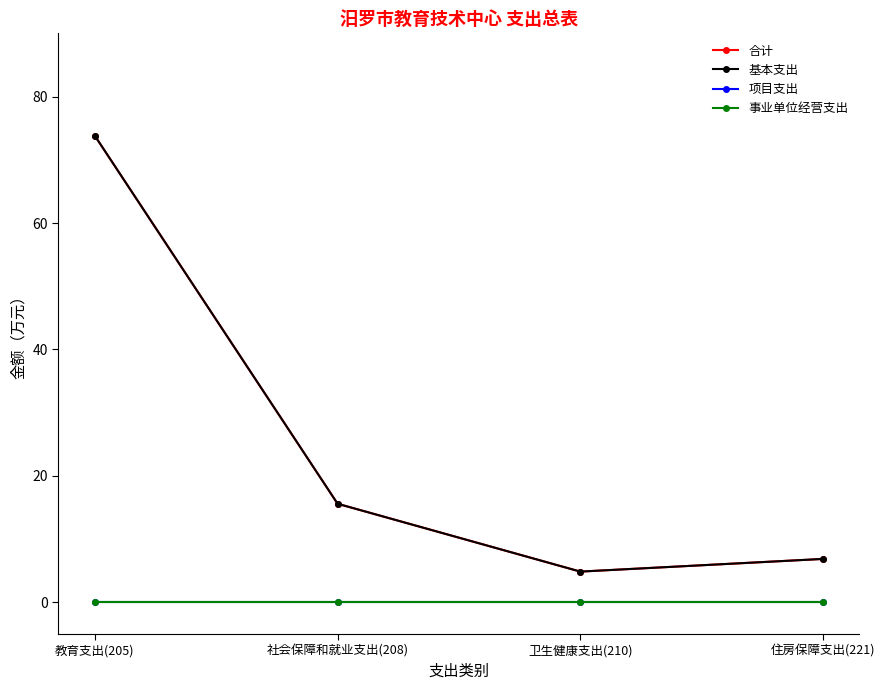

Where does the 基本支出 series first go above 15?

教育支出(205)